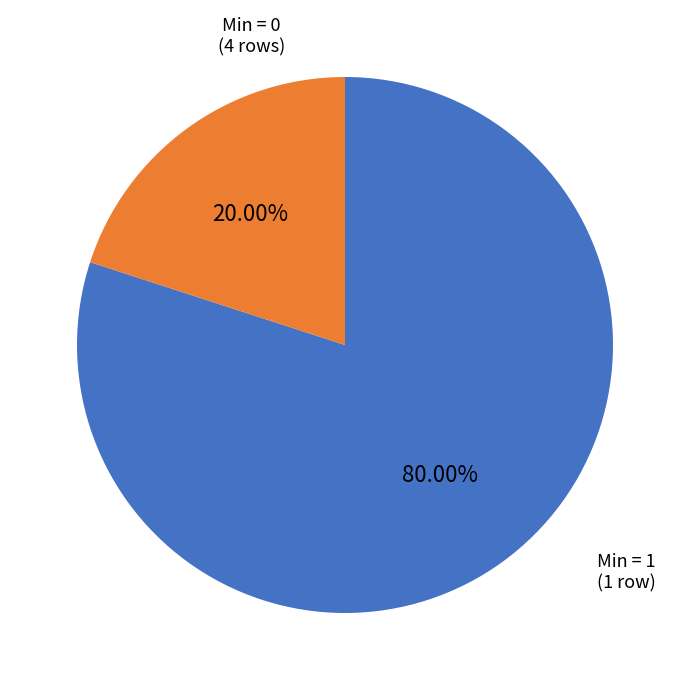

Is the sum of Min = 1 and Min = 0 greater than half?

Yes